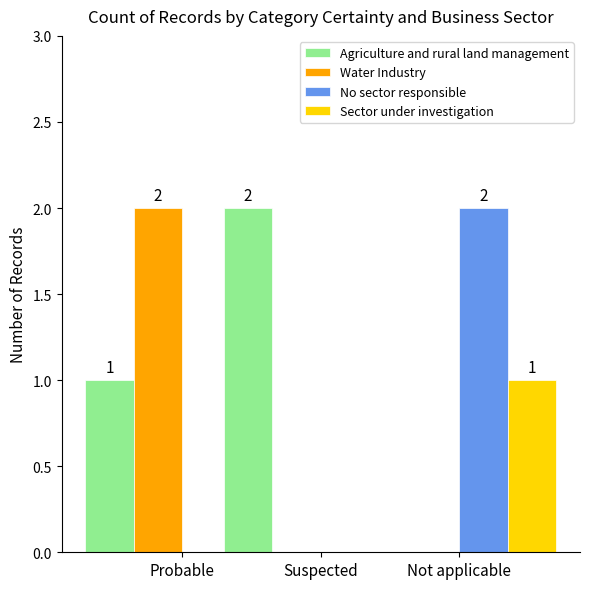

What are all the series names shown in the legend?

Agriculture and rural land management, Water Industry, No sector responsible, Sector under investigation